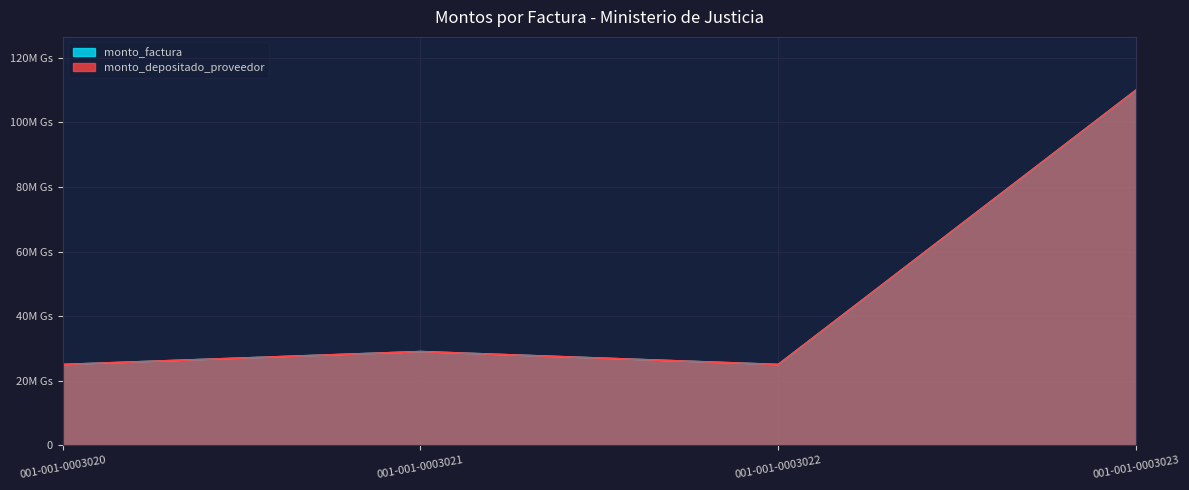

Where is the first local minimum for monto_depositado_proveedor?

001-001-0003022